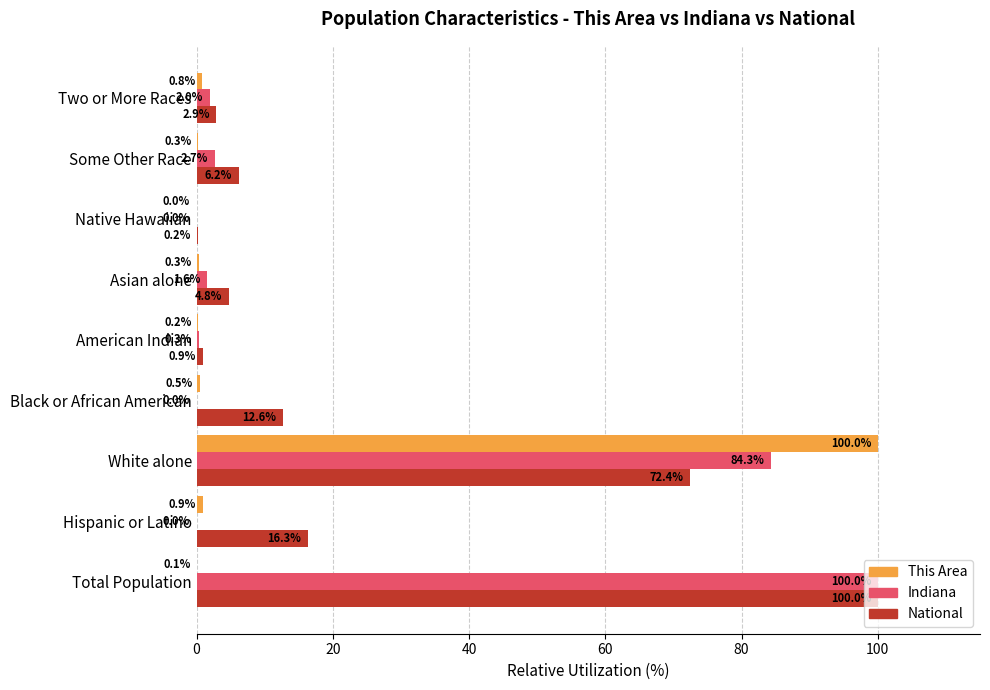

How many series are shown in this chart?

3